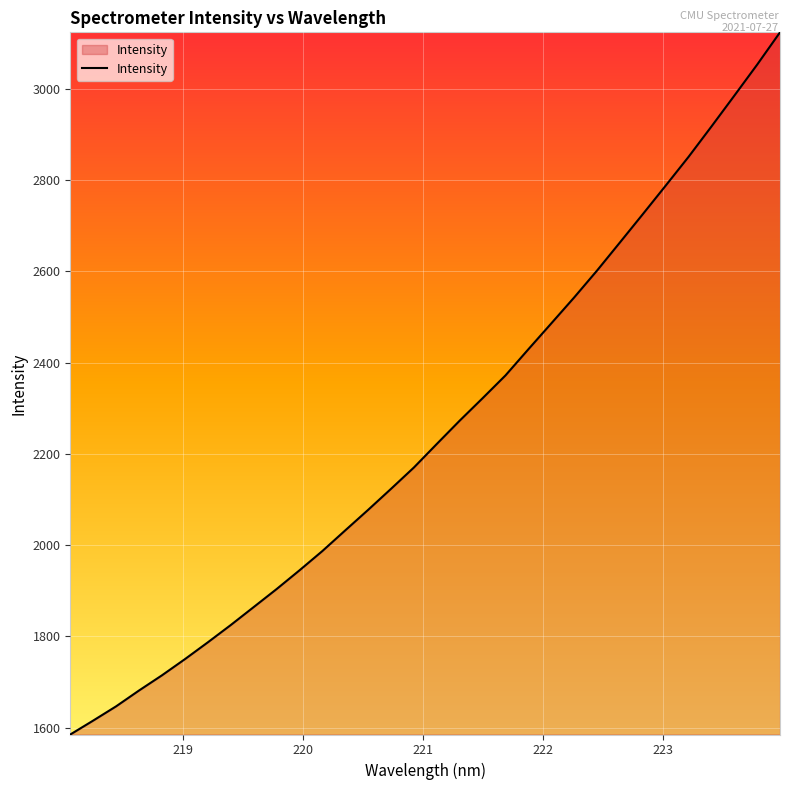

What is the difference between the maximum and minimum values?

1538.6